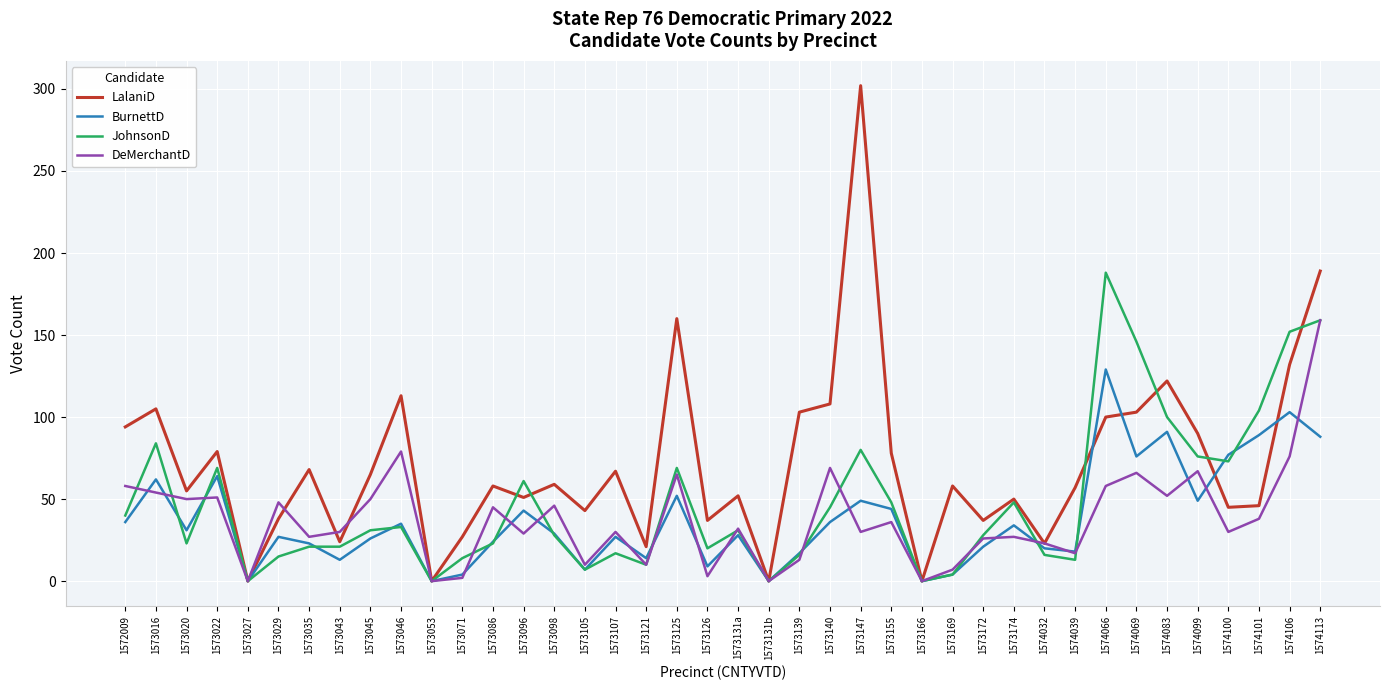

In BurnettD, how many points are lower than both neighbors (excluding endpoints)?

12